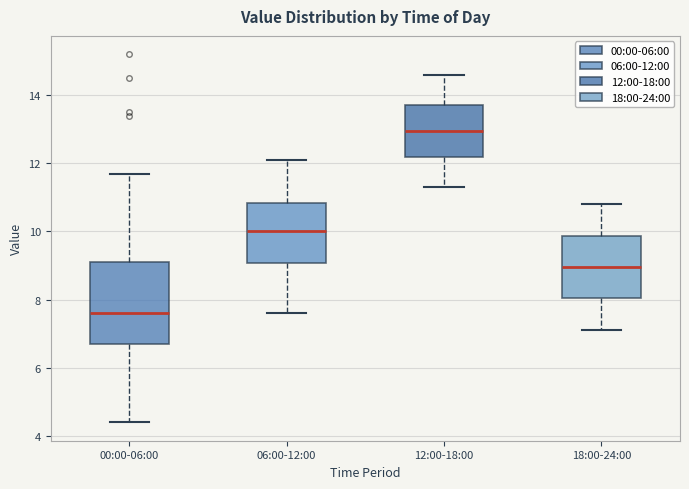

Reading left to right, read every box against the y-axis: the position of its median line, the range the box covers, and the ends of its whiskers. The values are not printed on the chart, so give them approximately, as read against the axis.

00:00-06:00: median 7.6, box 6.8 to 9.2, whiskers 4.4 to 11.8
06:00-12:00: median 10.0, box 9.0 to 10.8, whiskers 7.6 to 12.2
12:00-18:00: median 13.0, box 12.2 to 13.8, whiskers 11.4 to 14.6
18:00-24:00: median 9.0, box 8.0 to 9.8, whiskers 7.2 to 10.8